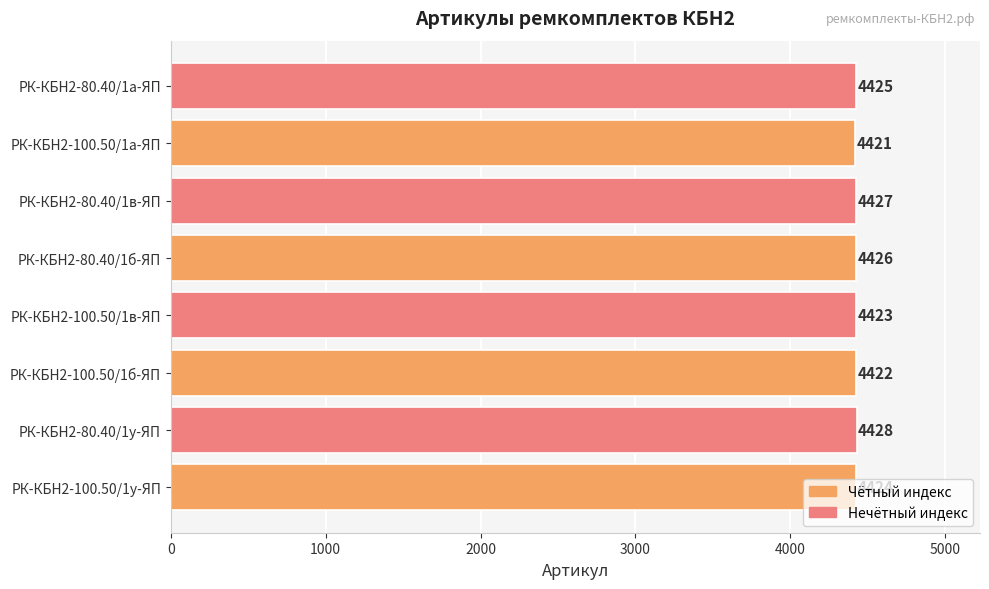

The value at РК-КБН2-80.40/1б-ЯП is 1886. True or false?

False